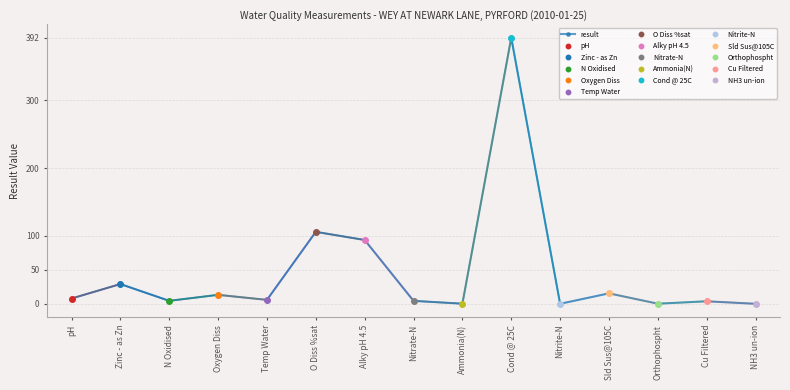

How many points are lower than both their immediate neighbors (excluding endpoints)?

5